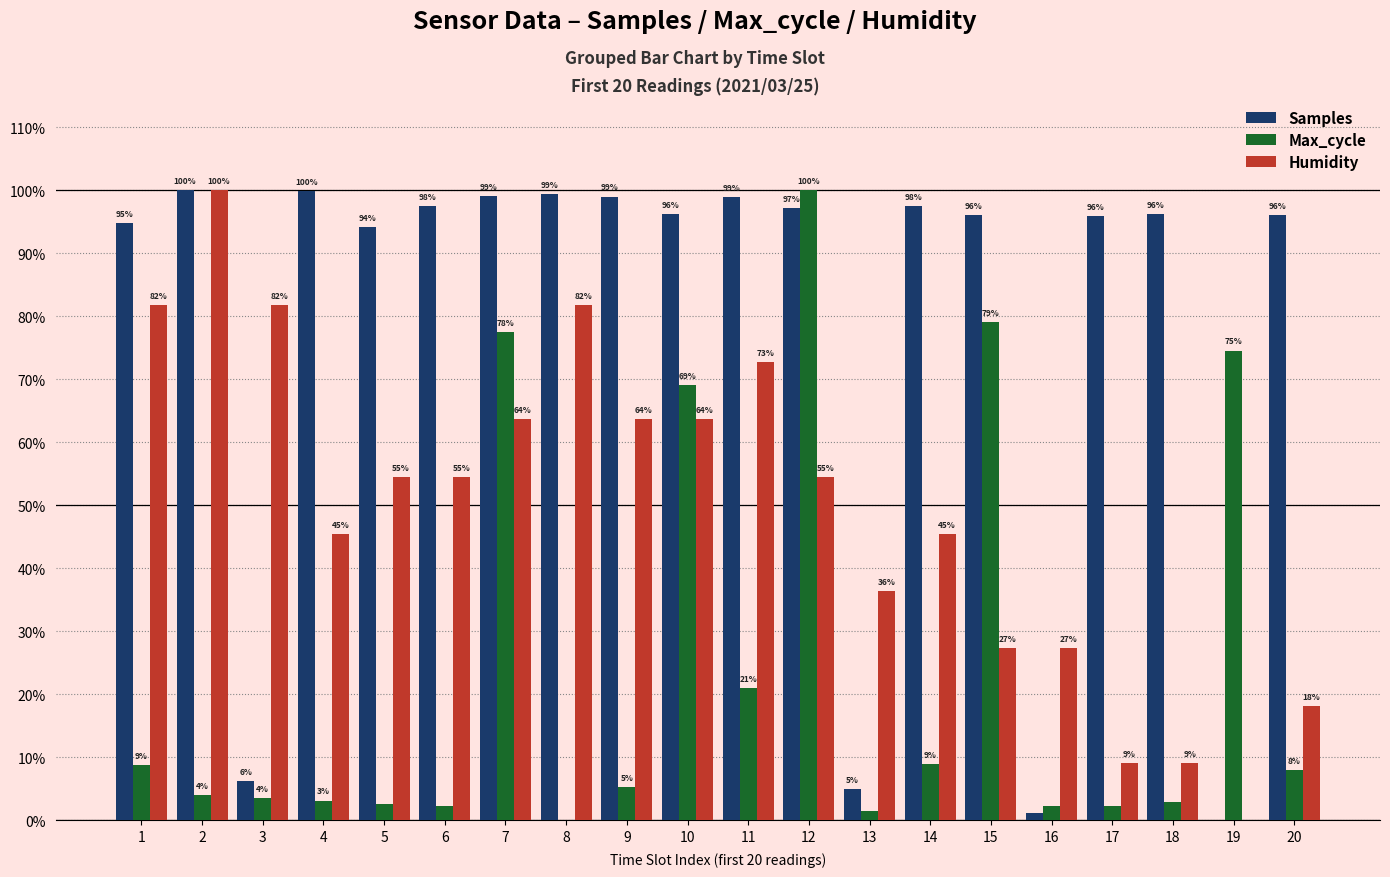

The value of Max_cycle at 20 is 7.9. True or false?

True